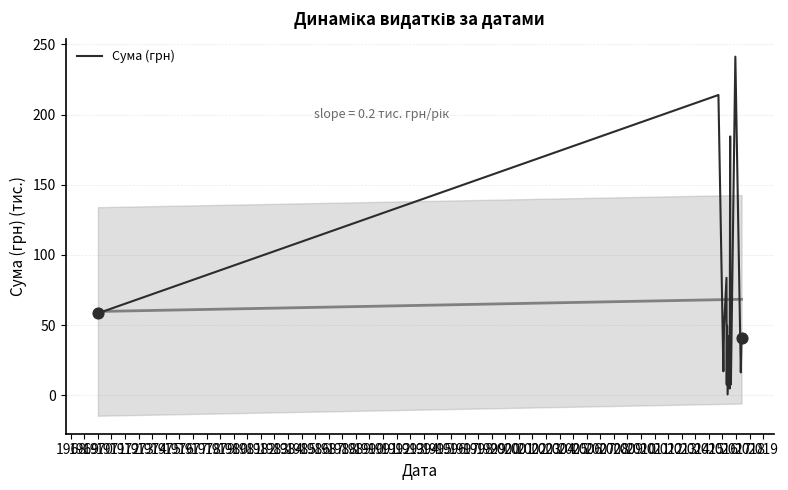

What is the change in value from 1976 to 1981?

+11.5